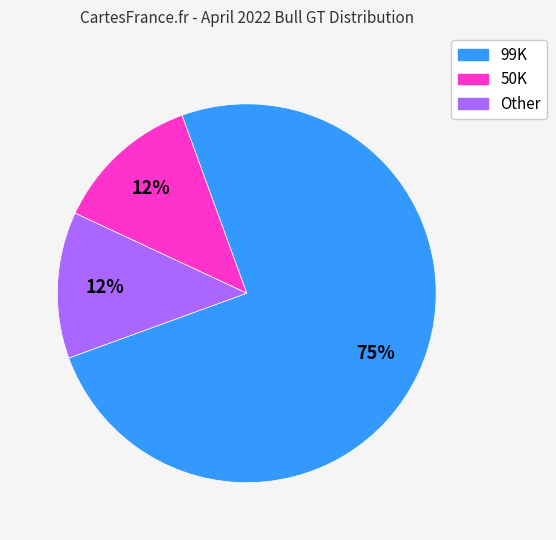

Which slice is the largest?

99K